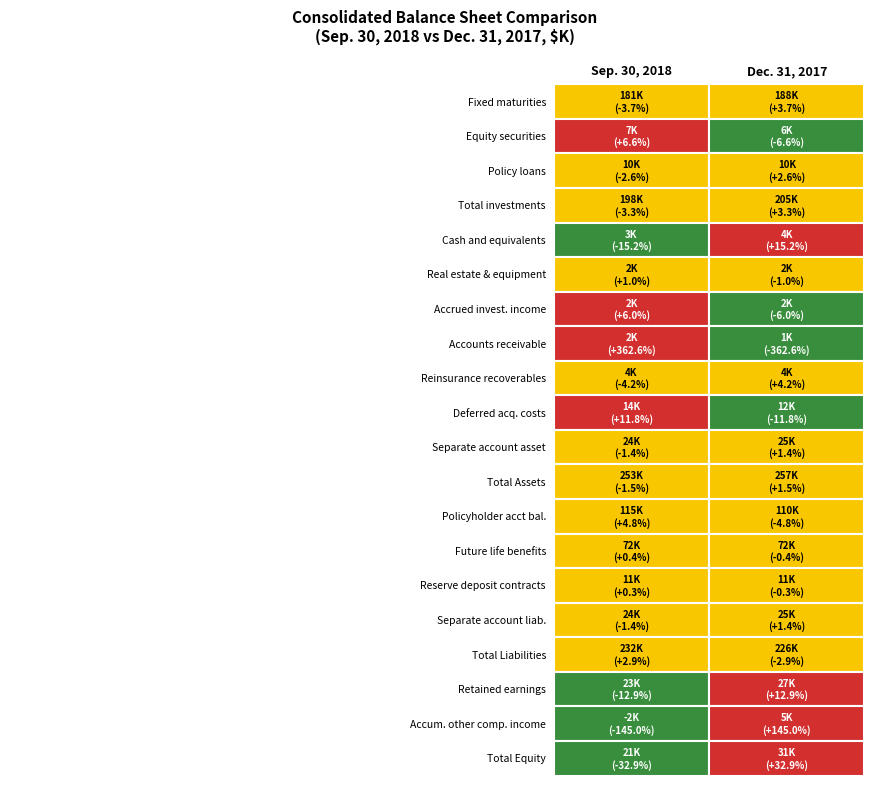

List the series in order of their peak value, highest first.

Dec. 31, 2017, Sep. 30, 2018